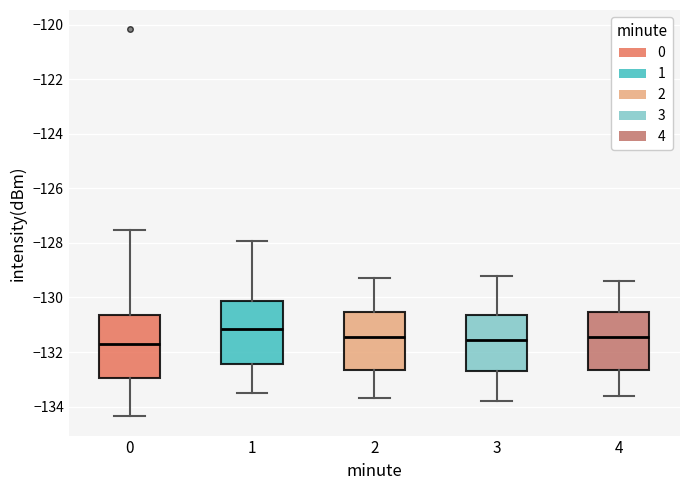

Reading left to right, transcribe this box plot: for each box, give where its median line is, the range the box spans, and where its two whiskers end, as read against the y-axis. The values are not printed on the chart, so give them approximately, as read against the axis.

0: median -131.6, box -133.0 to -130.6, whiskers -134.4 to -127.6
1: median -131.2, box -132.4 to -130.2, whiskers -133.4 to -128.0
2: median -131.4, box -132.6 to -130.6, whiskers -133.6 to -129.2
3: median -131.6, box -132.6 to -130.6, whiskers -133.8 to -129.2
4: median -131.4, box -132.6 to -130.6, whiskers -133.6 to -129.4